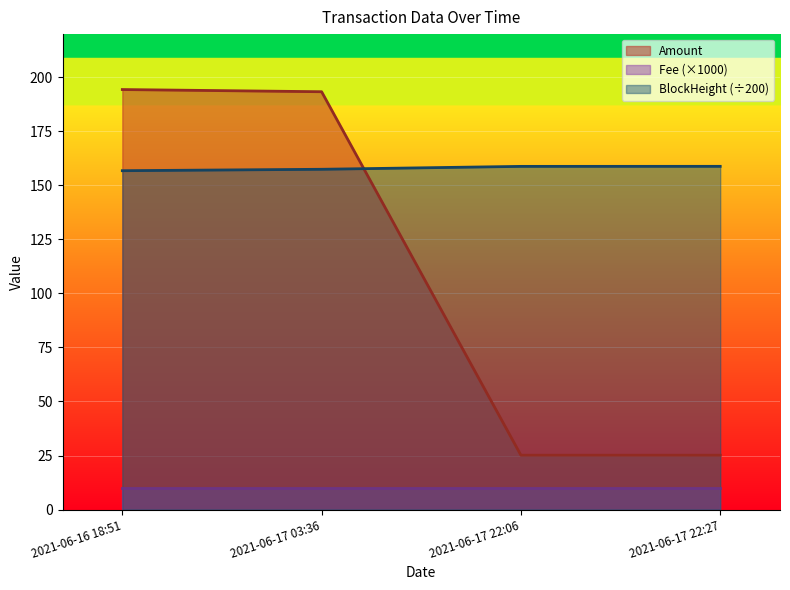

At which label does Amount first exceed 193?

2021-06-16 18:51